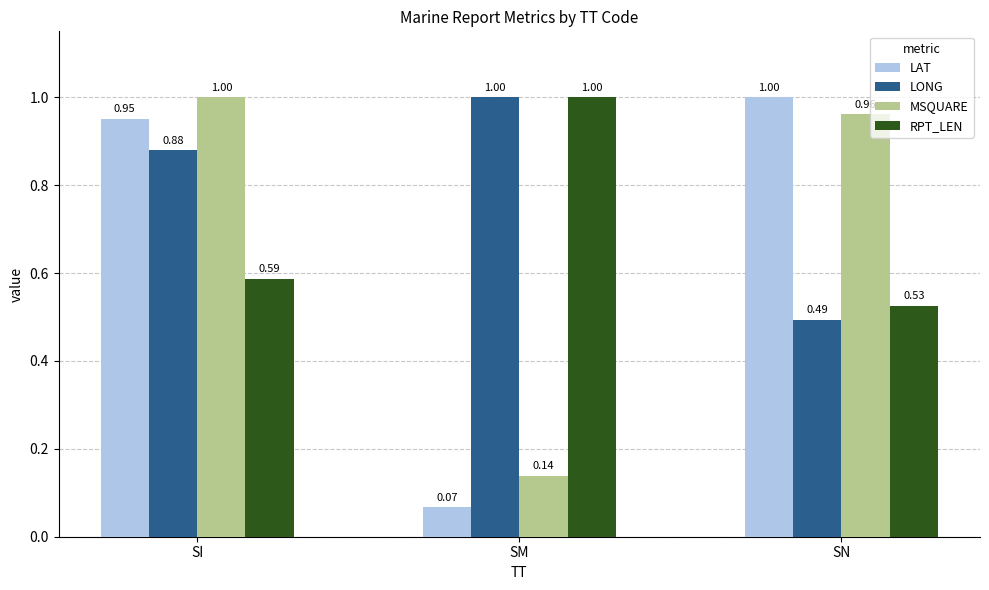

Which series has the widest spread of values?

LAT